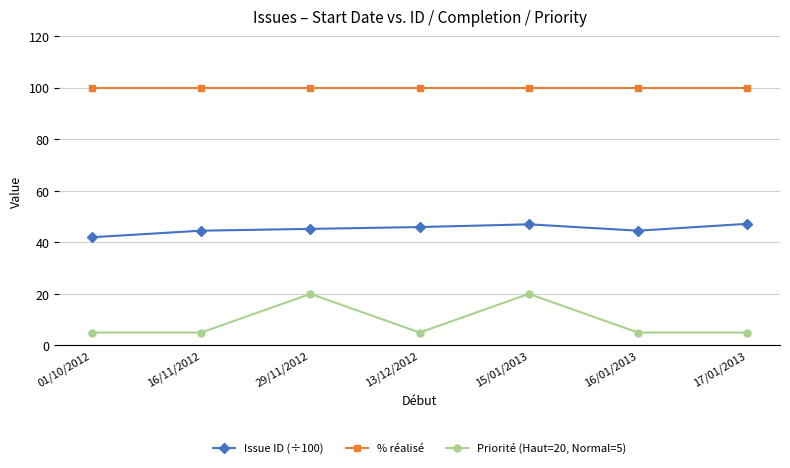

What is the lowest value of the Issue ID (÷100) series?

42.0